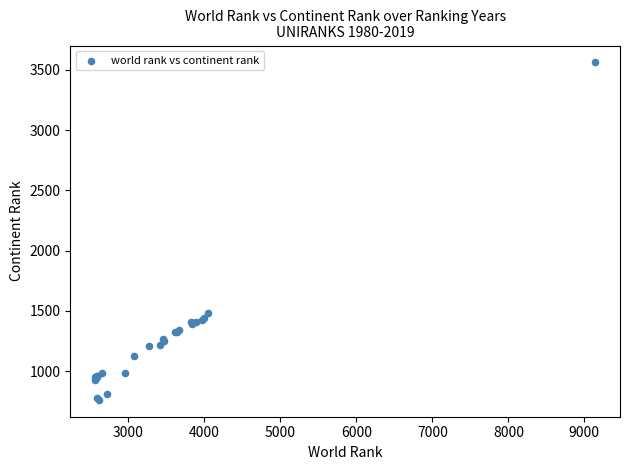

What Y value in the scatter plot is closest to 2162?

1483